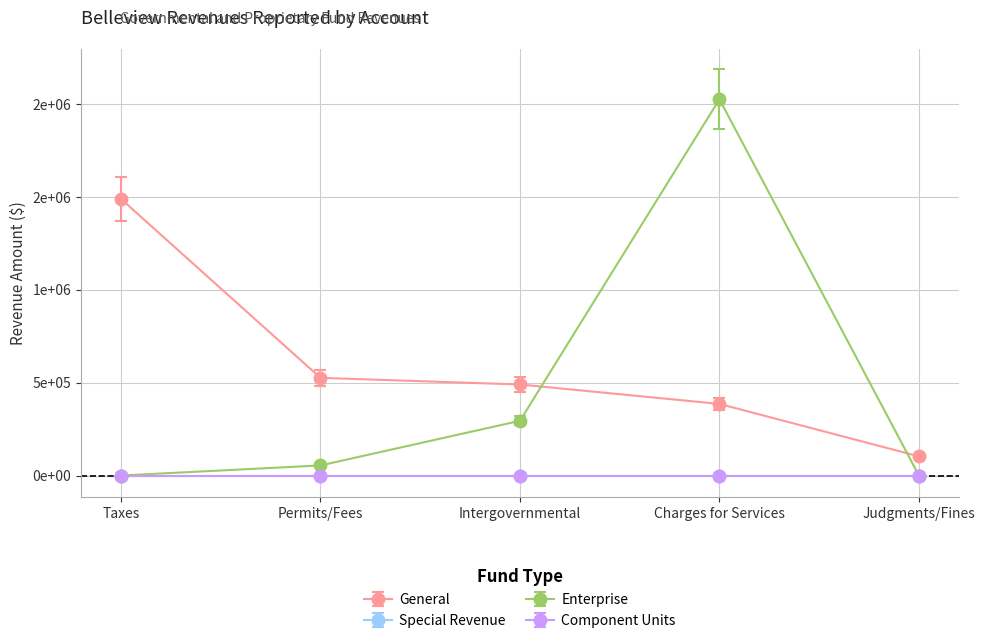

Does the chart display data point markers on the line(s)?

Yes